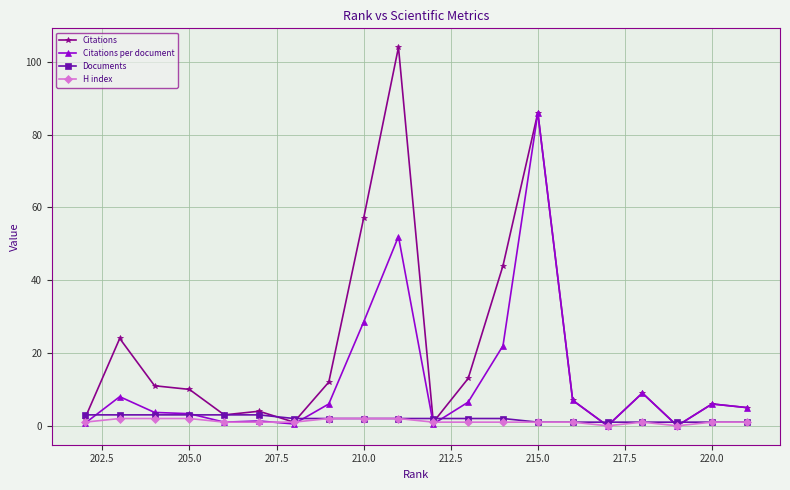

At which category is the sum across all series the highest?

215.0